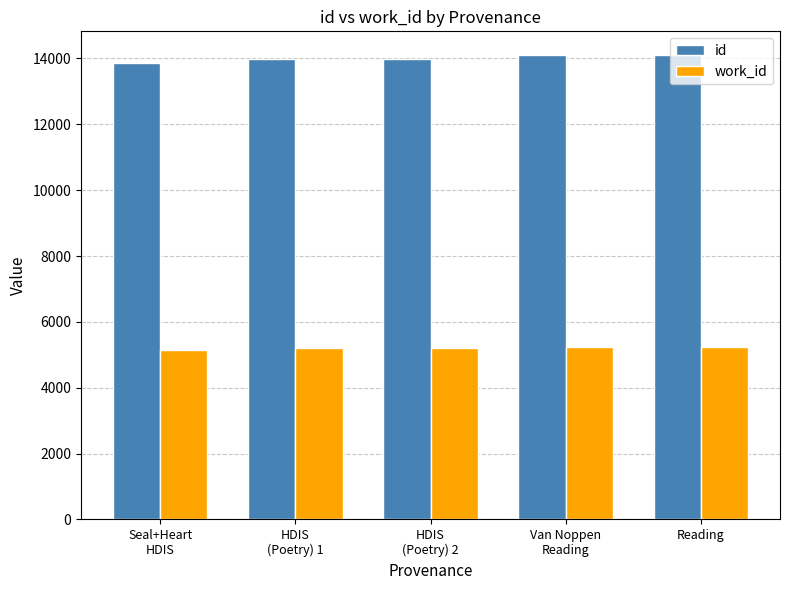

What is the minimum value for id?

13866